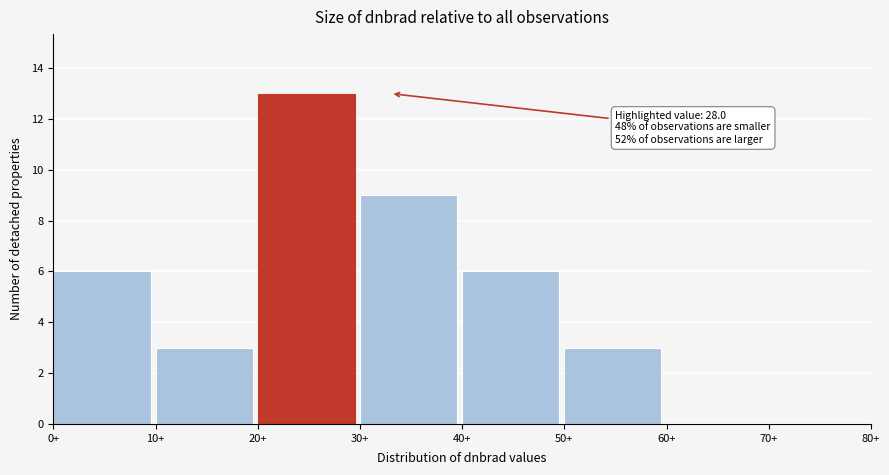

Which range on the x-axis has the tallest bar?

20 to 30